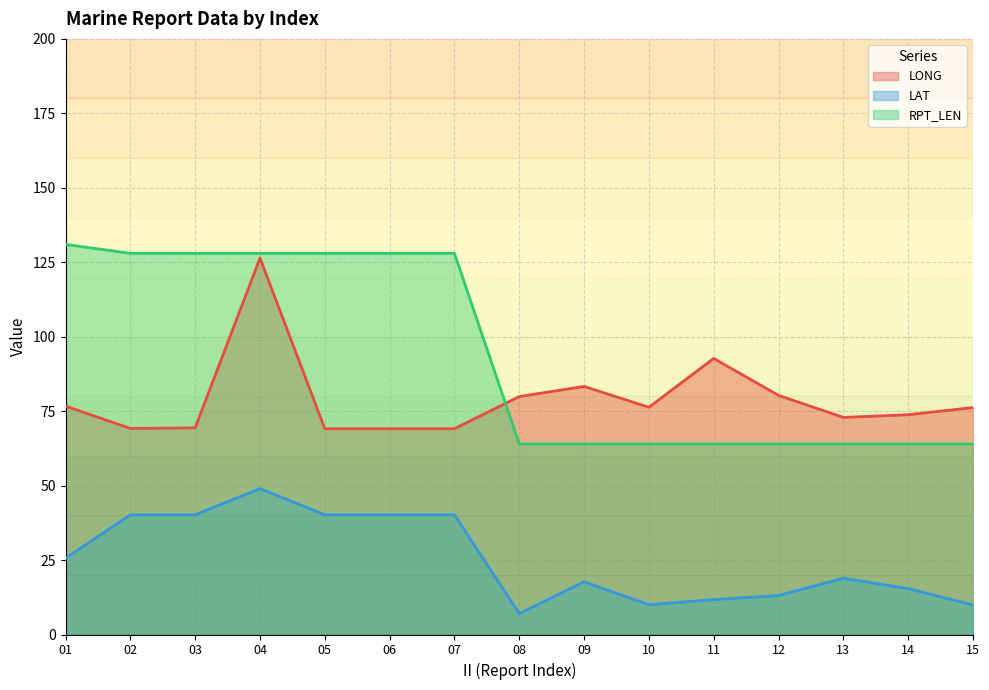

True or false: LAT has more than 0 interior local peaks.

True